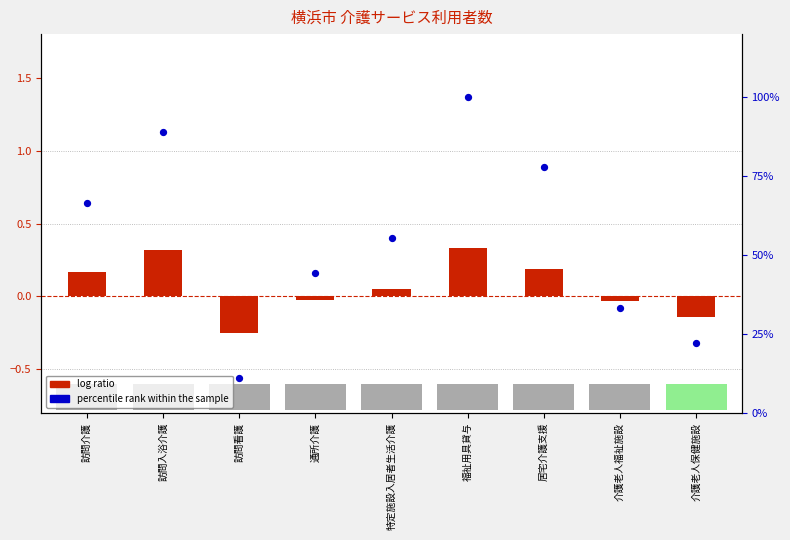

At how many categories does at least one series exceed 0?

9